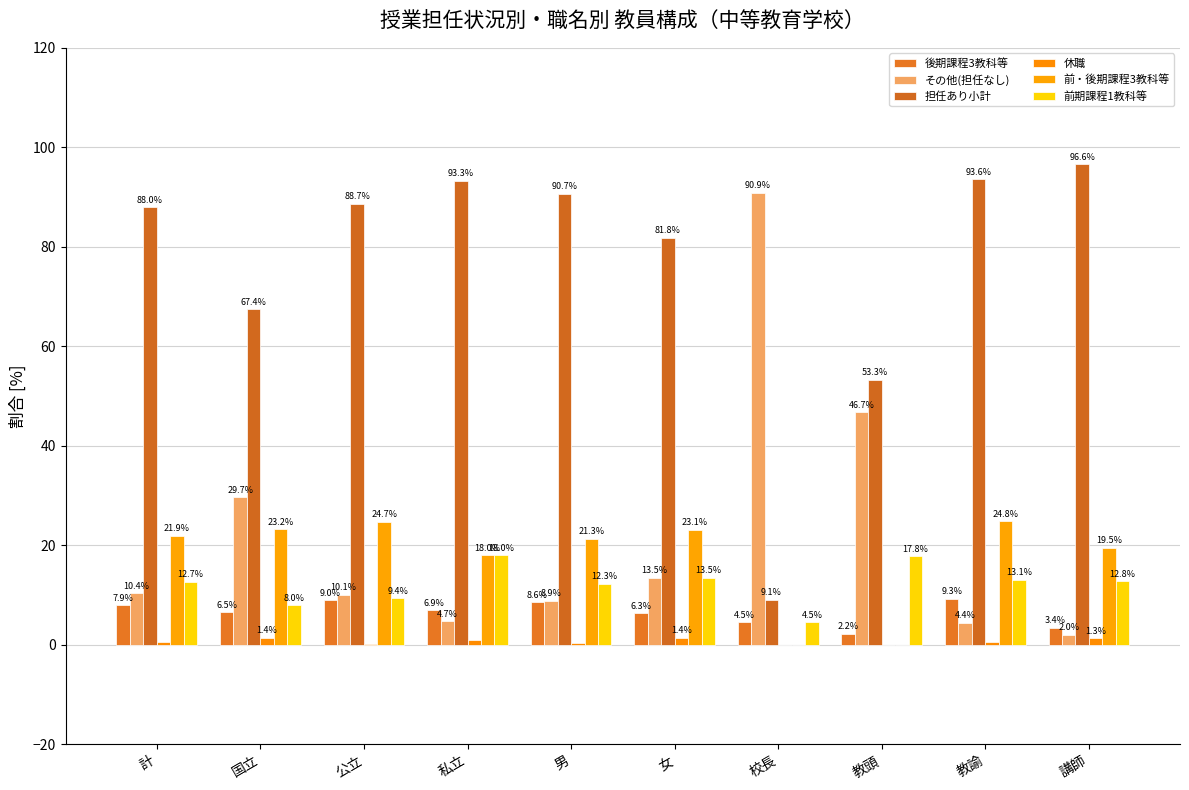

Reading left to right, transcribe all the data shown in this chart.

後期課程3教科等: 7.9	6.5	9.0	6.9	8.6	6.3	4.5	2.2	9.3	3.4
その他(担任なし): 10.4	29.7	10.1	4.7	8.9	13.5	90.9	46.7	4.4	2.0
担任あり小計: 88.0	67.4	88.7	93.3	90.7	81.8	9.1	53.3	93.6	96.6
休職: 0.6	1.4	0.2	0.9	0.3	1.4	0.0	0.0	0.6	1.3
前・後期課程3教科等: 21.9	23.2	24.7	18.0	21.3	23.1	0.0	0.0	24.8	19.5
前期課程1教科等: 12.7	8.0	9.4	18.0	12.3	13.5	4.5	17.8	13.1	12.8